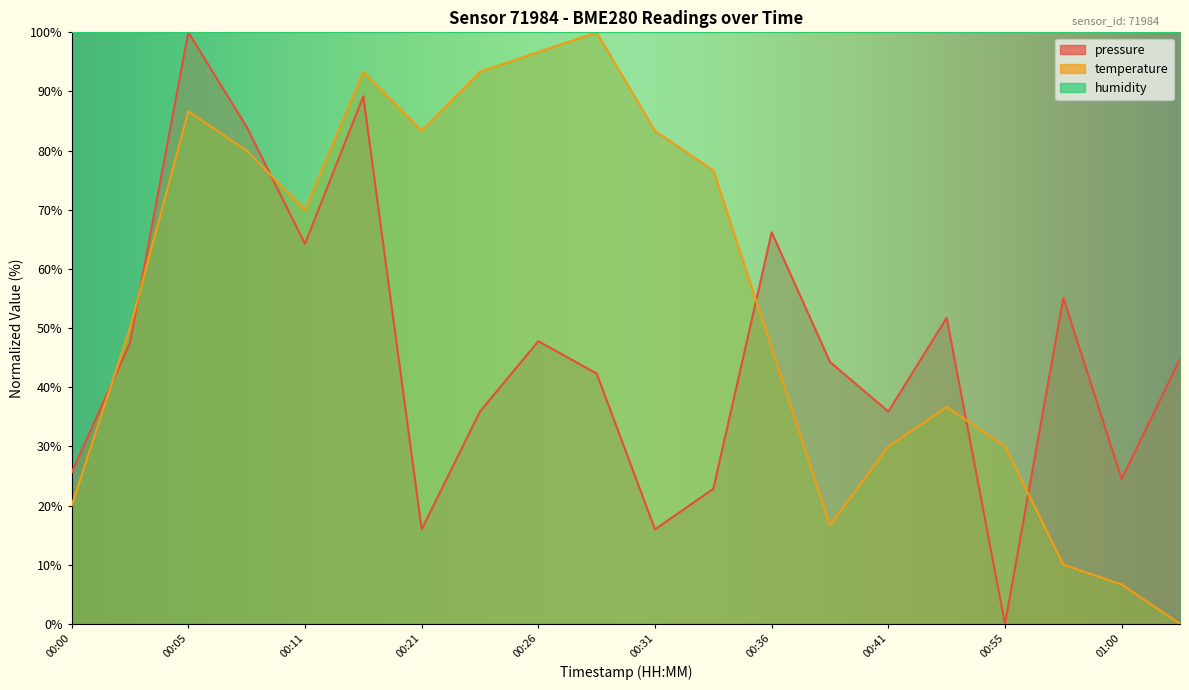

List the series in order of their peak value, lowest first.

pressure, temperature